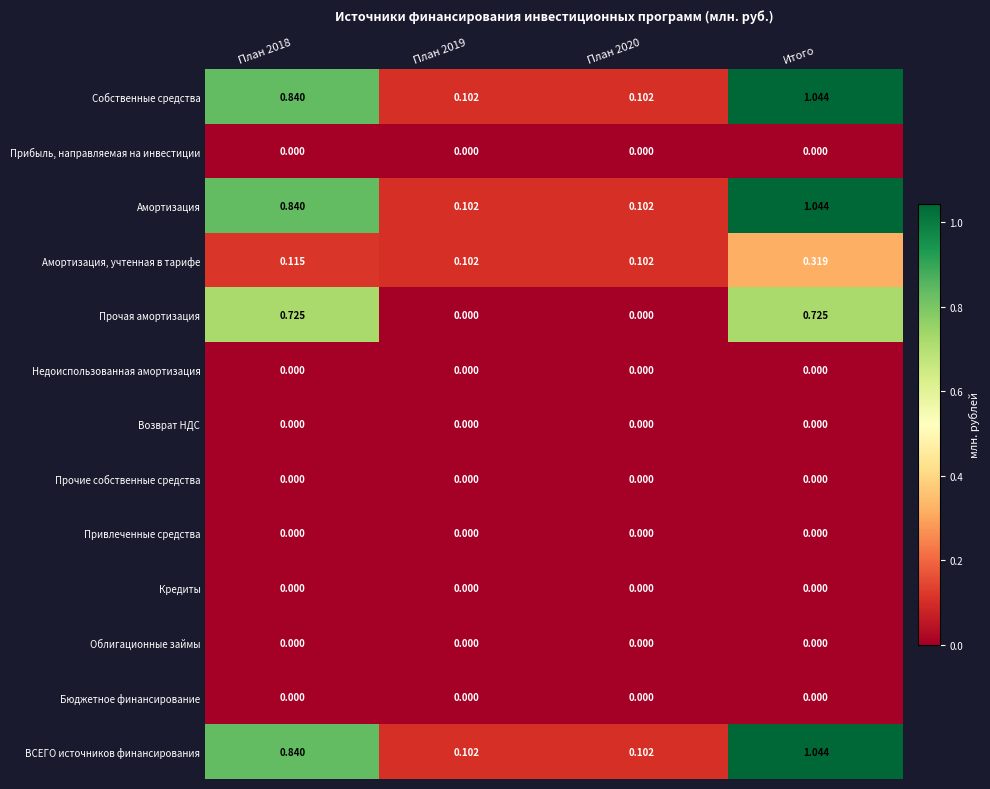

Which category has the highest value across all series?

Итого